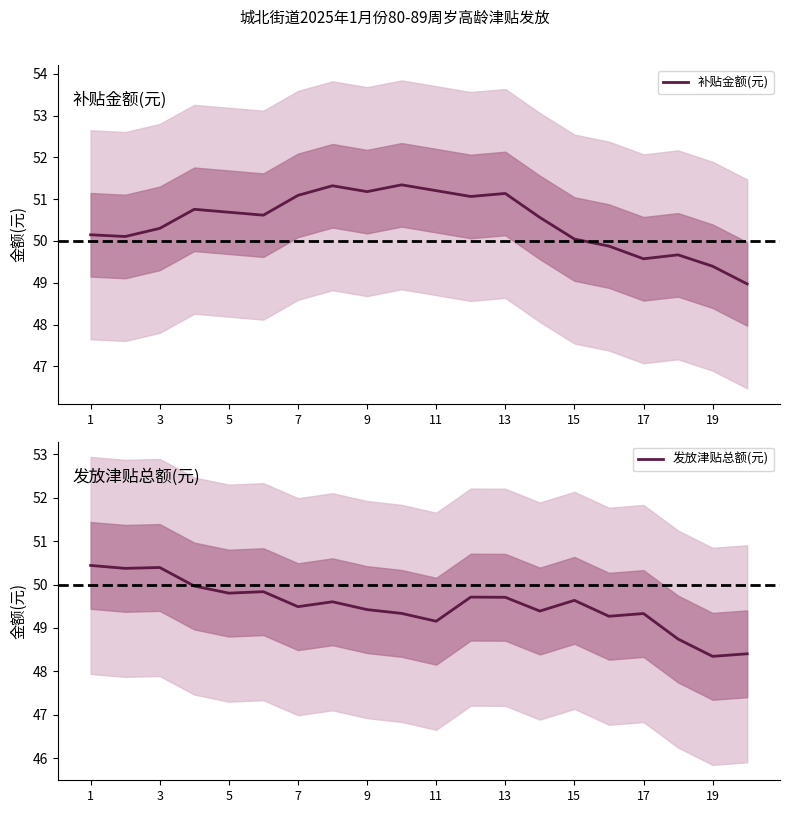

What is the difference between the 发放津贴总额(元) values at 15 and 9?

0.2